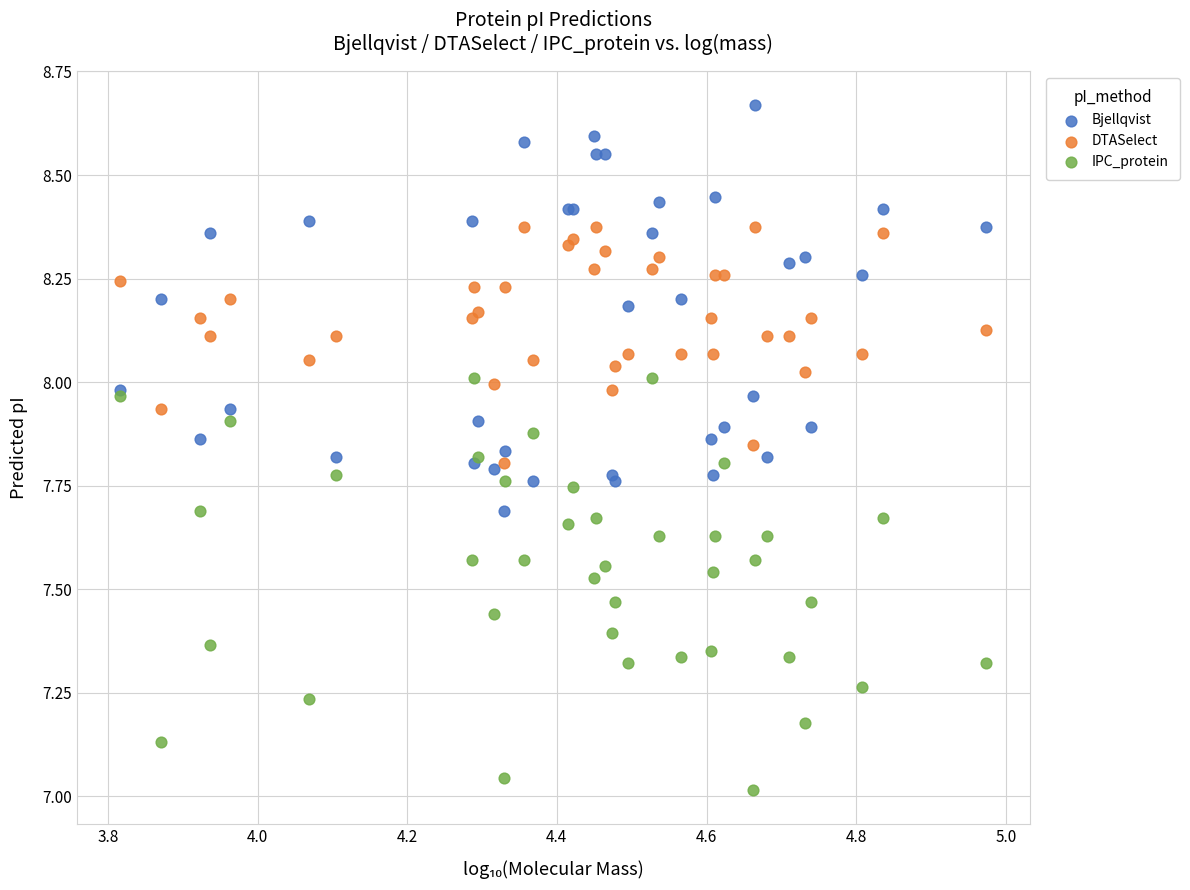

Which series contains the lowest Y value?

IPC_protein